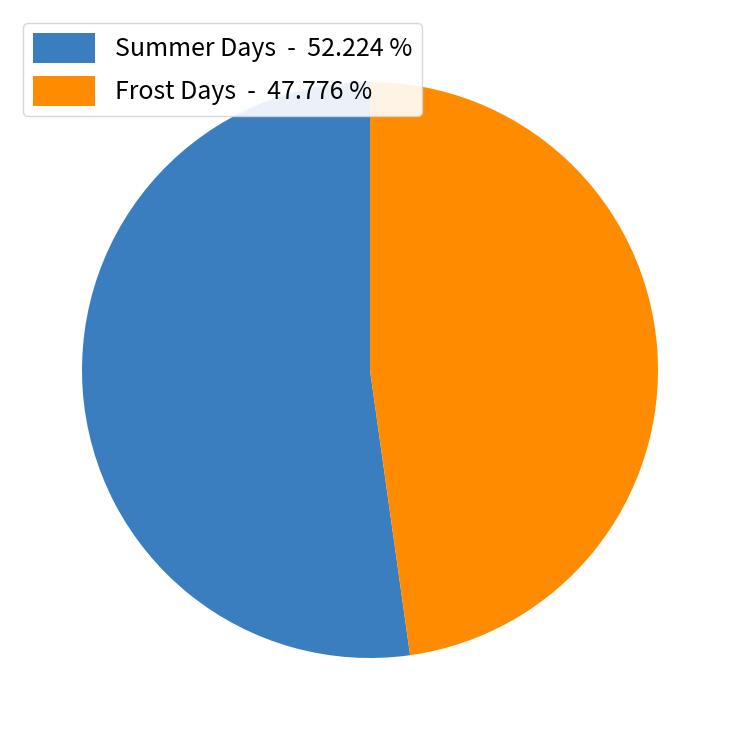

Combined, do Frost Days - 47.776 % and Summer Days - 52.224 % account for over 50%?

Yes